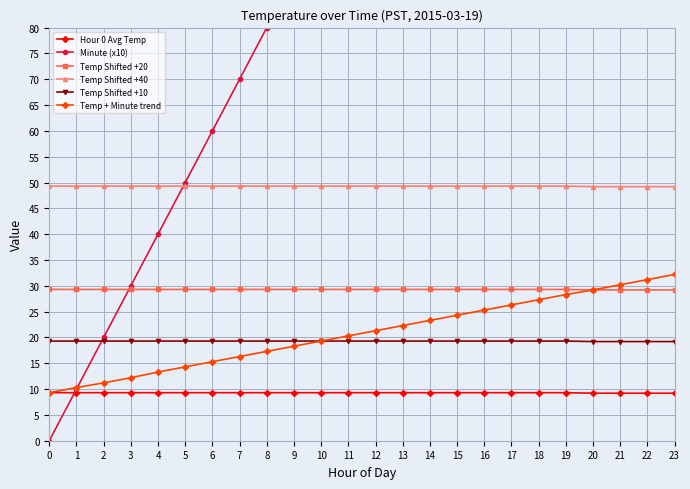

What value does the Temp Shifted +10 series have at 12?

19.3